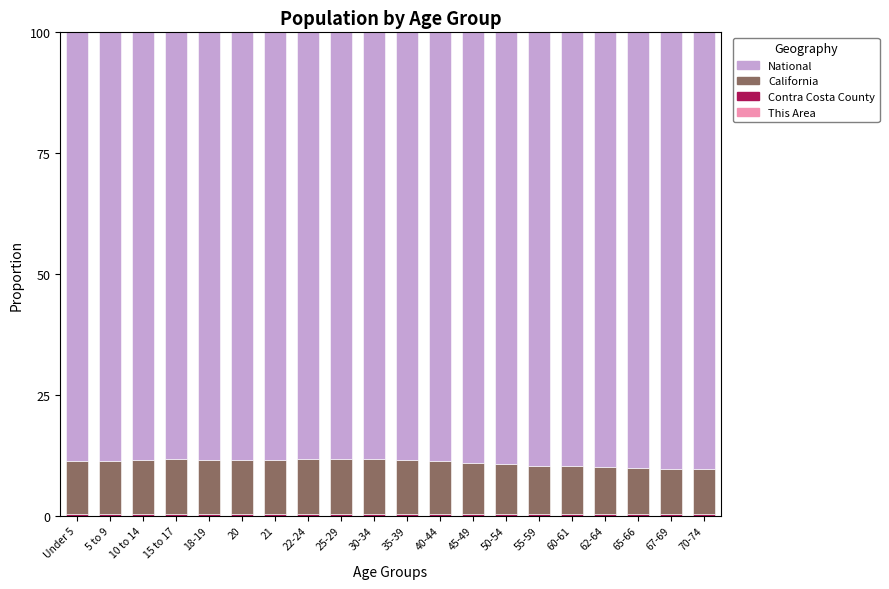

Are the bars horizontal?

No